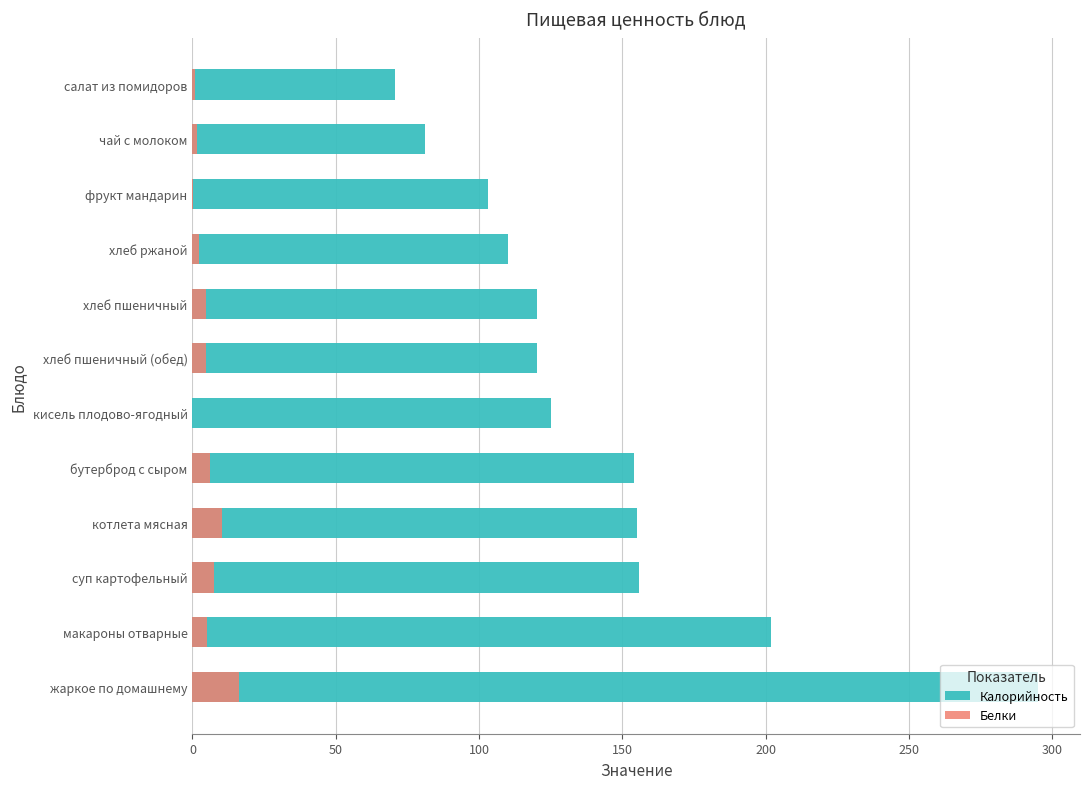

What is the difference between the maximum and minimum values in the Калорийность series?

224.4